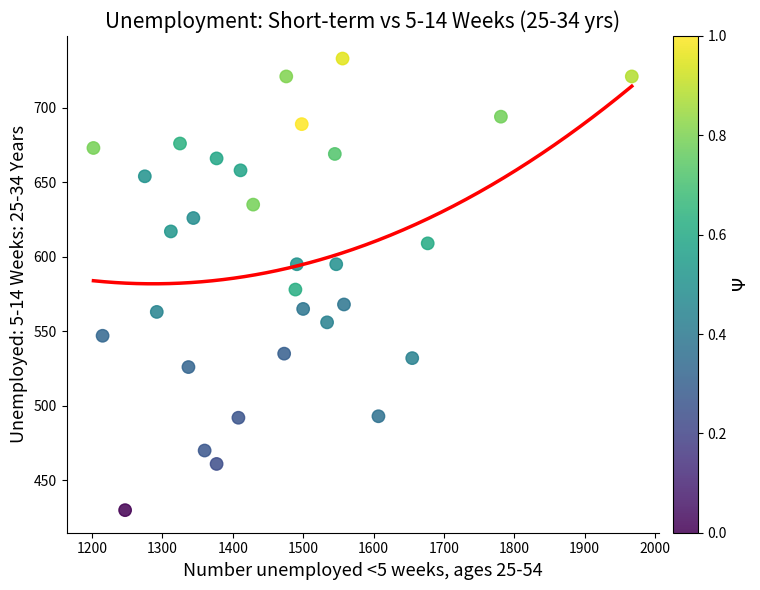

What is the range of X values (max minus min)?

765